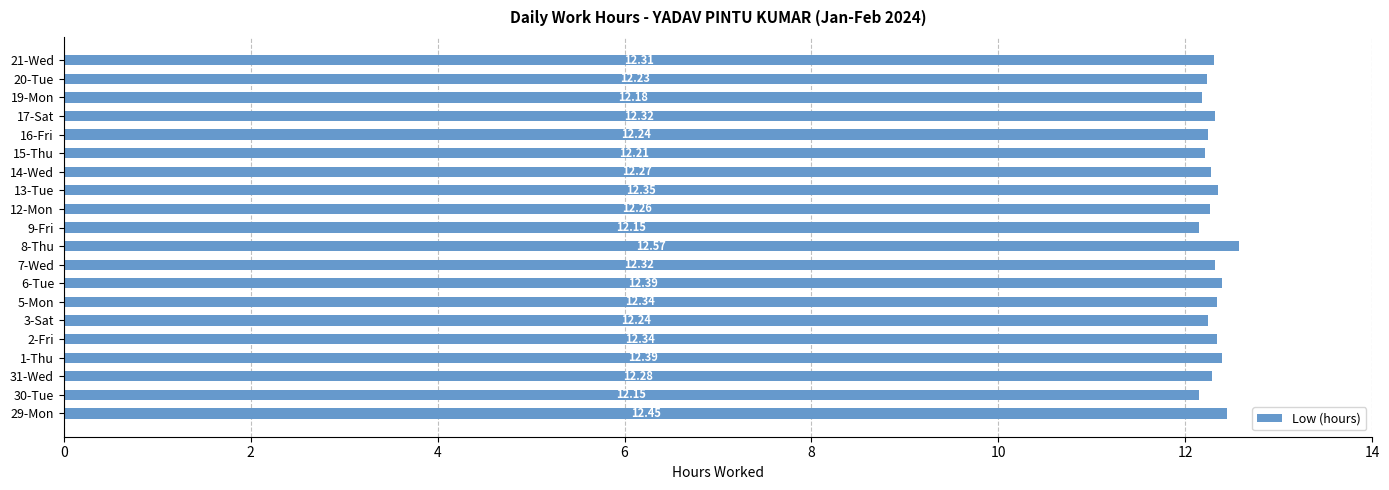

What is the maximum value shown in the chart?

12.6